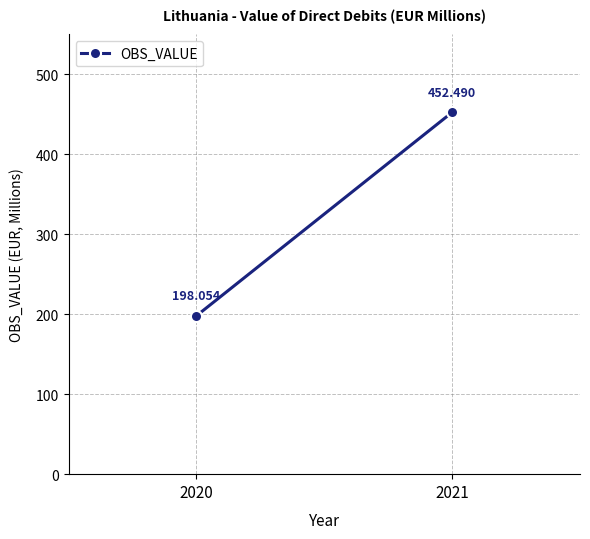

Count the number of categories in the chart.

2